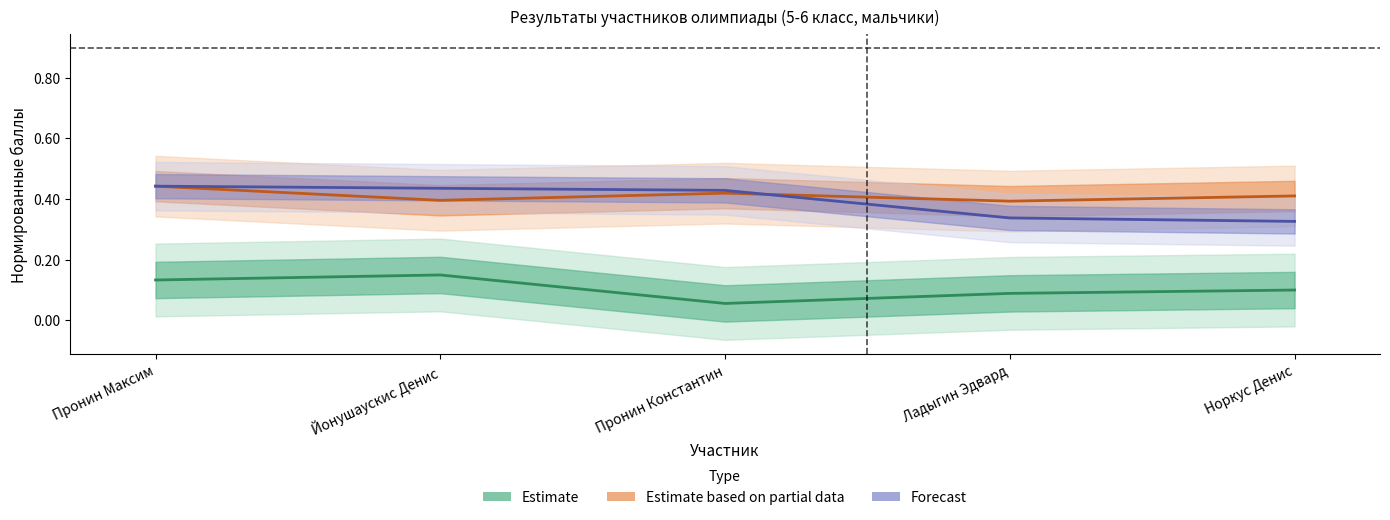

Which category has the lowest value in the Теория (сумма баллов) series?

Пронин Константин